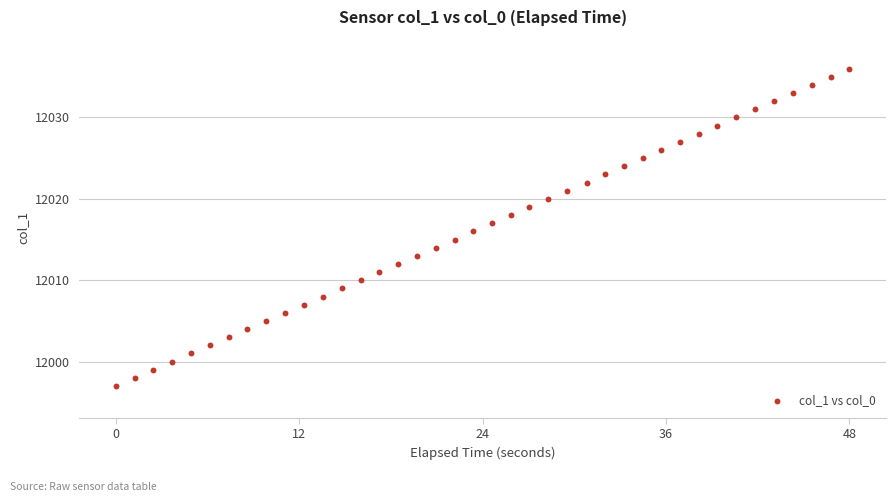

What is the range of Y values (max minus min)?

39